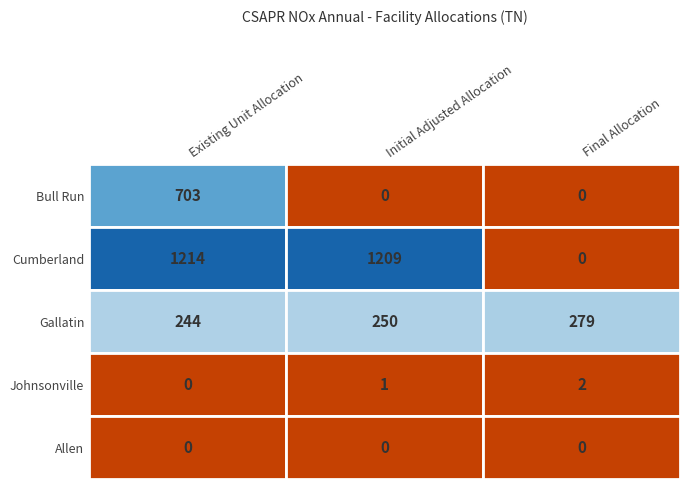

The value of Gallatin at 2 is 82. True or false?

False